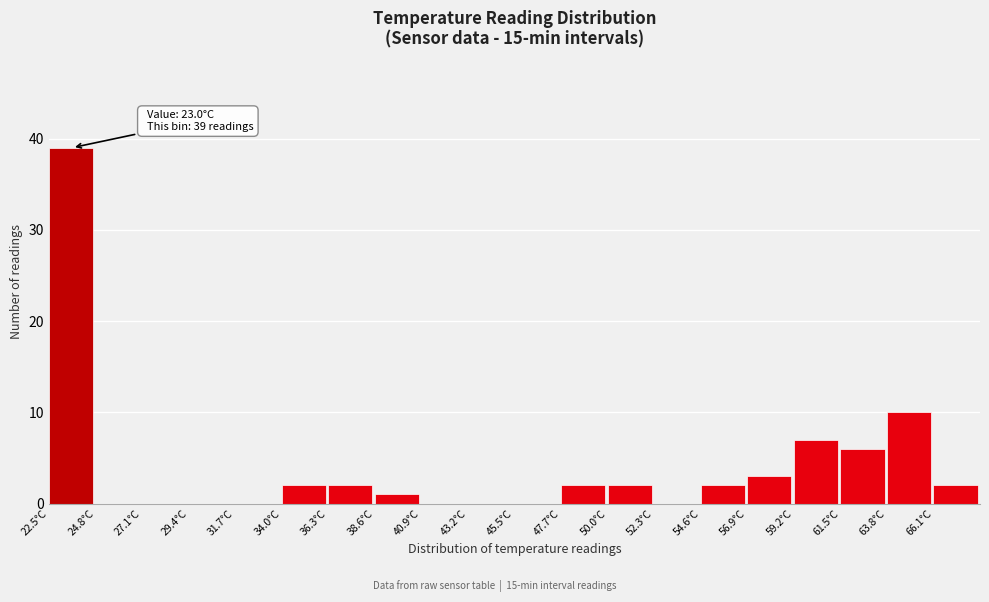

Over which range of the x-axis is the bar tallest?

22.5 to 25.0